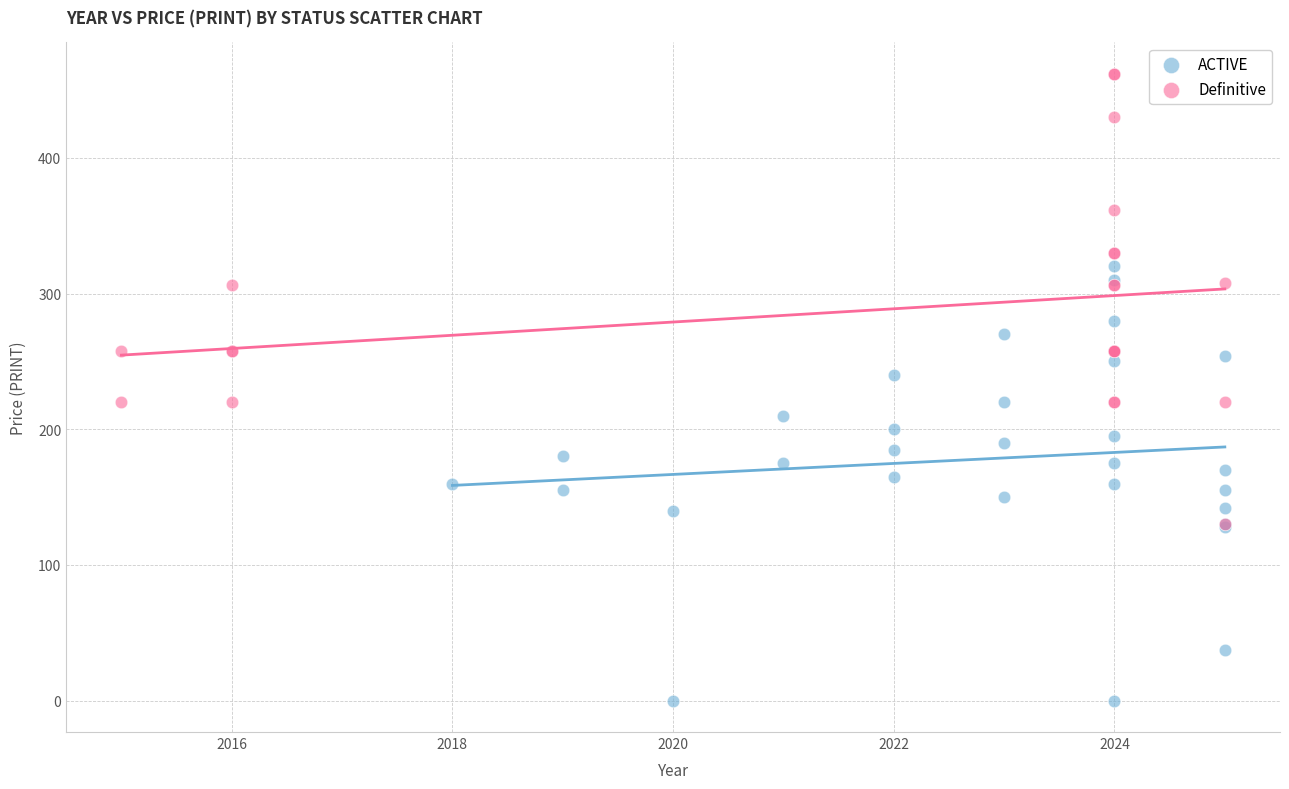

Which series contains the lowest Y value?

ACTIVE